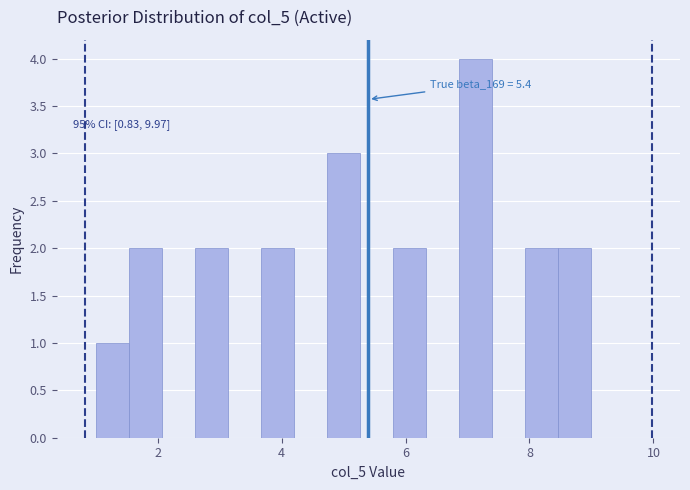

Around what value on the x-axis is the tallest bar? Give the approximate position of its centre, as read against the axis.

7.2